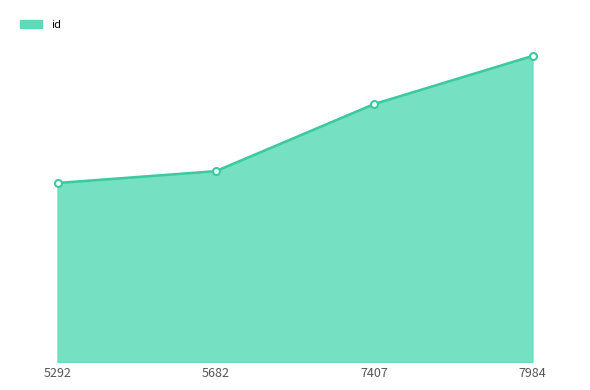

Which category has the lowest value across all series?

5292